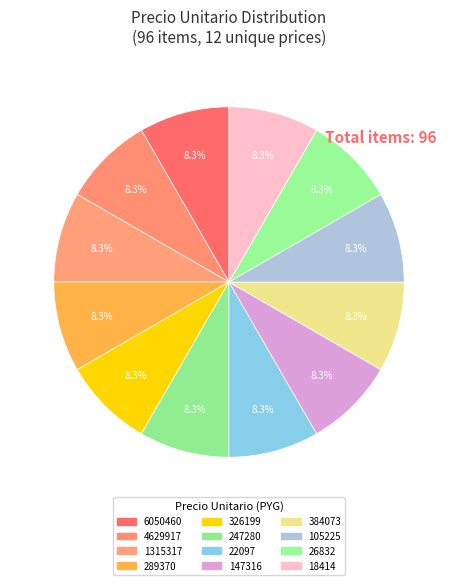

Count the number of slices in the pie.

12